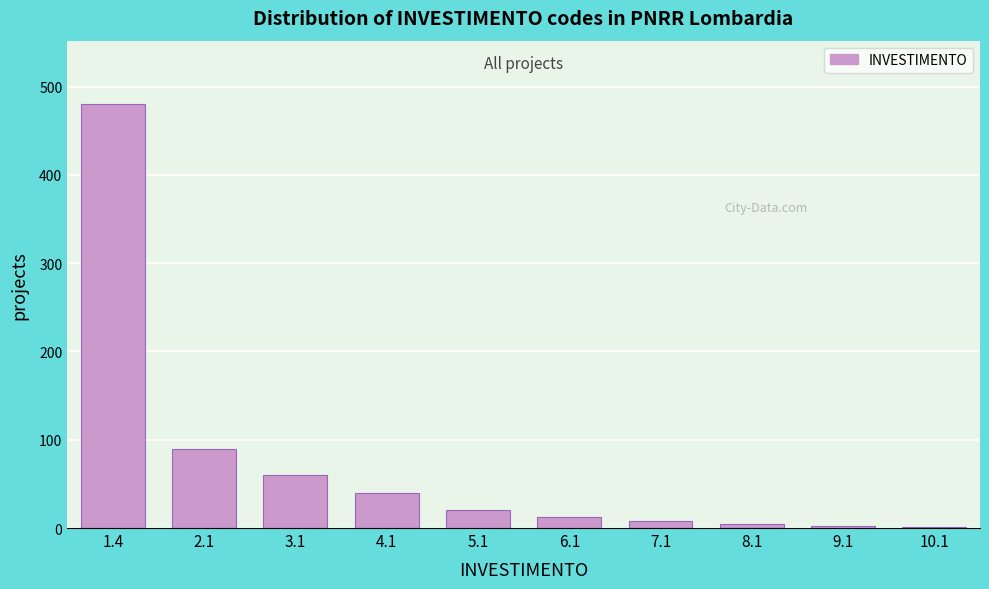

The value at 3.1 is 33. True or false?

False